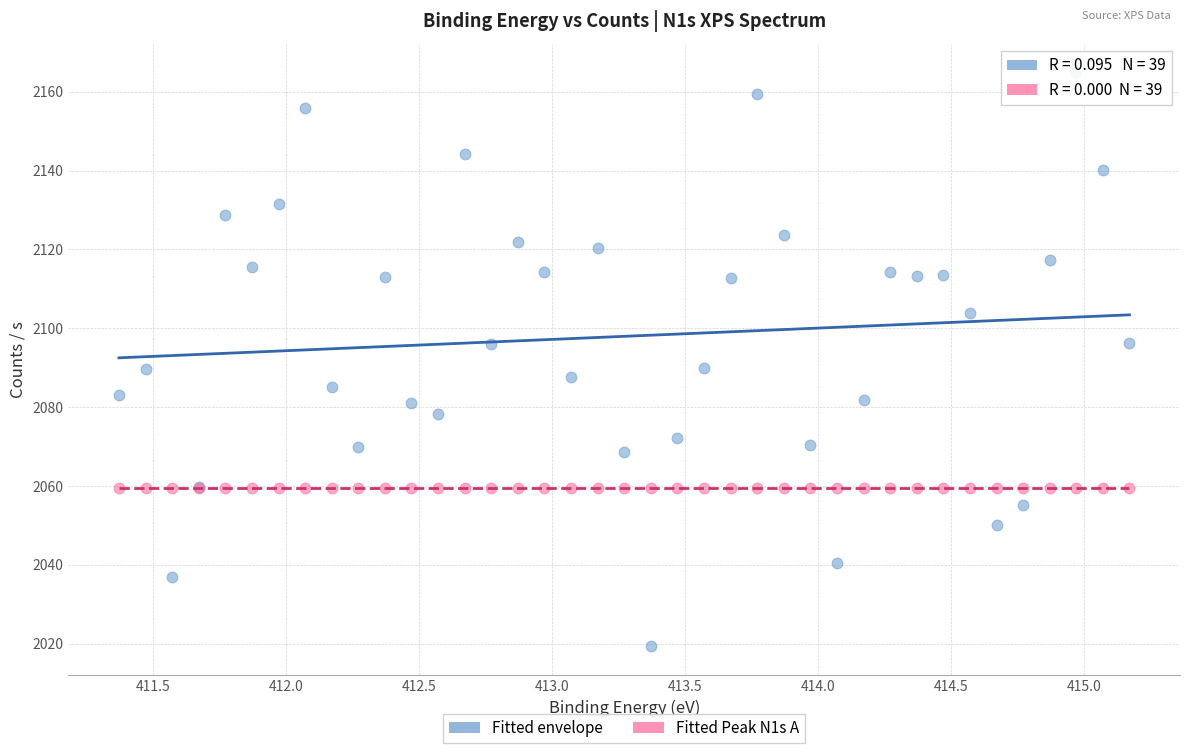

Which series reaches the maximum Y coordinate?

Fitted envelope